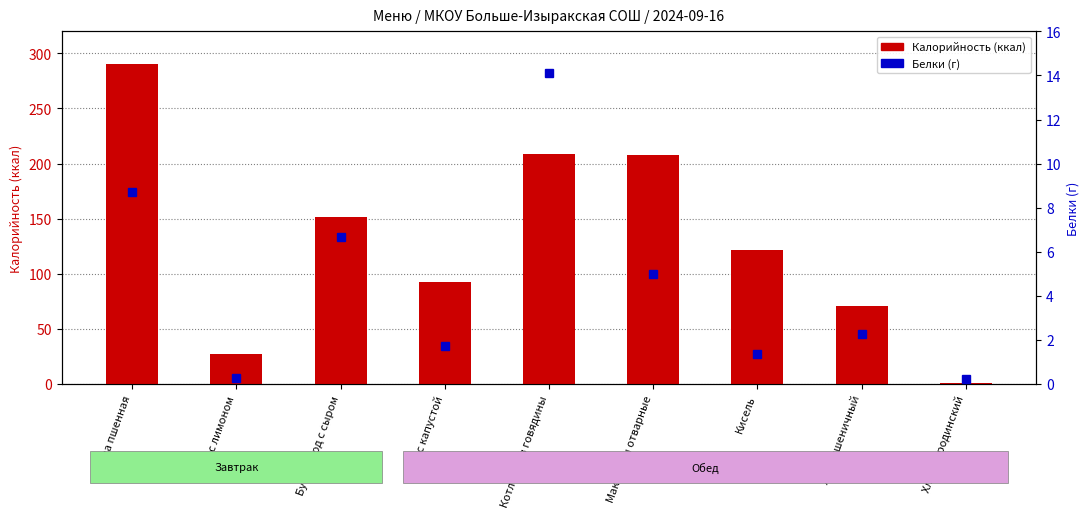

What position from the left is Макароны отварные?

6